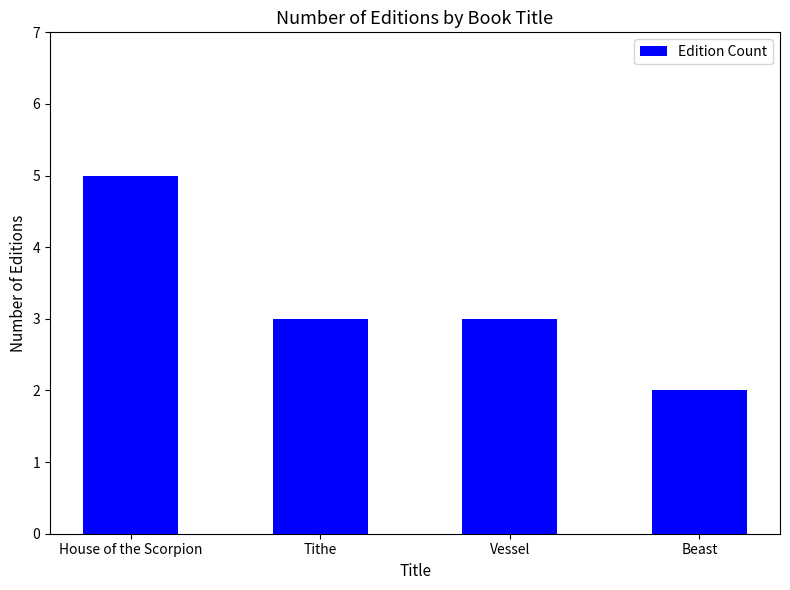

What position from the left is House of the Scorpion?

1